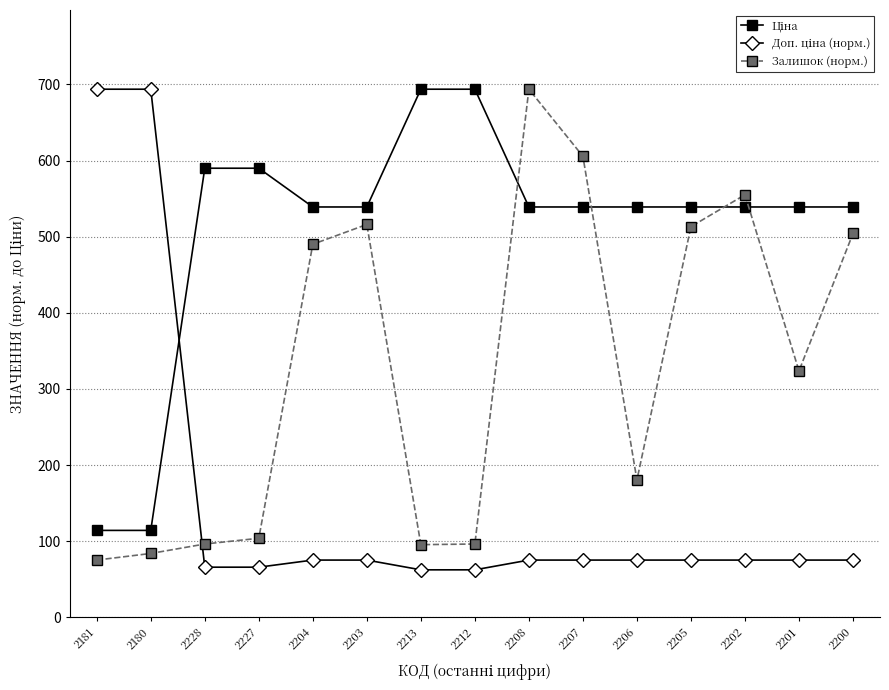

At how many categories does at least one series exceed 195?

15